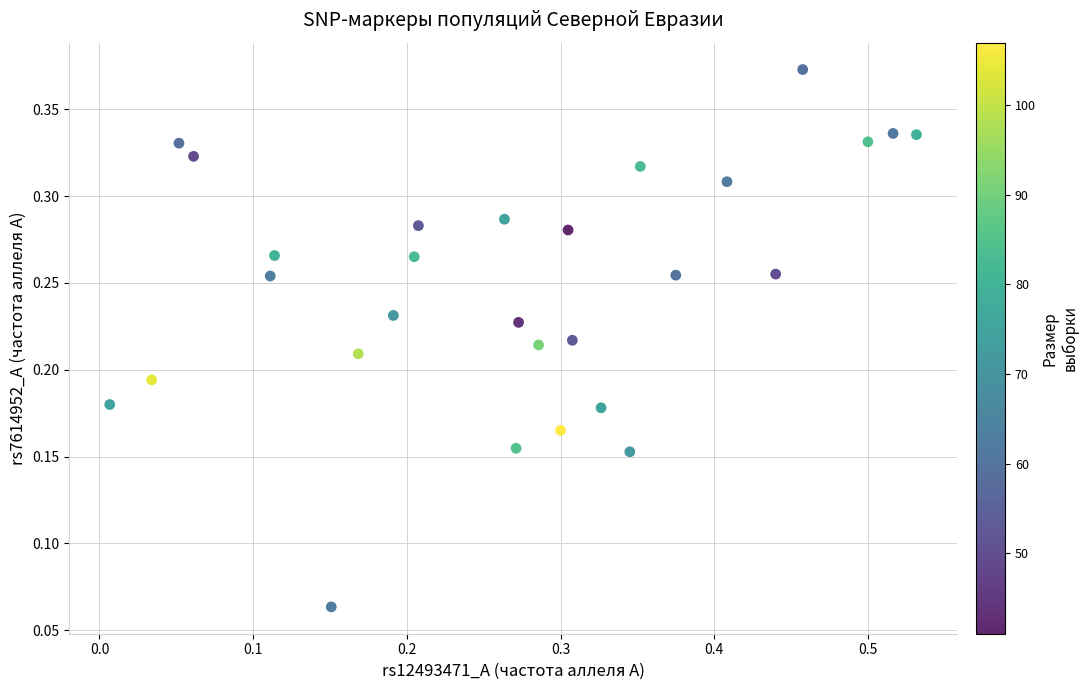

What is the range of X values (max minus min)?

0.5